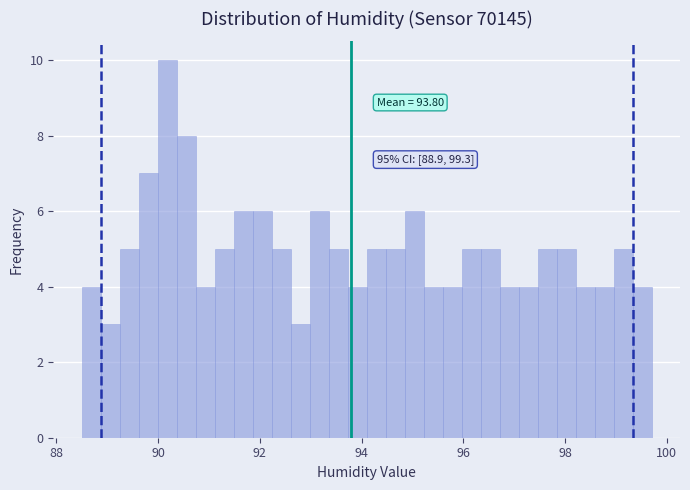

Around what value on the x-axis is the tallest bar? Give the approximate position of its centre, as read against the axis.

90.2